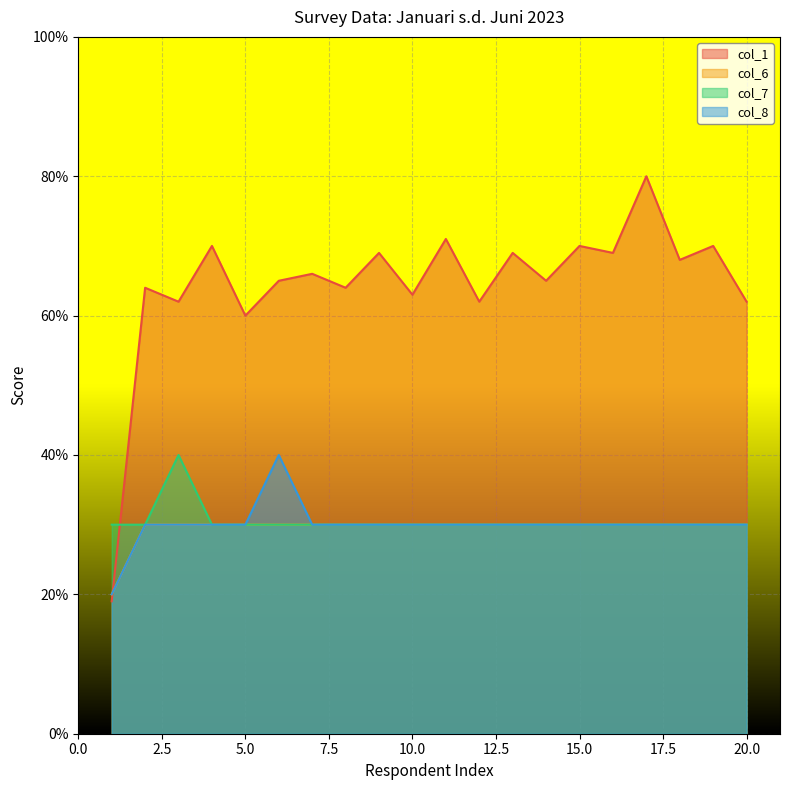

At which category is the sum across all series the highest?

17